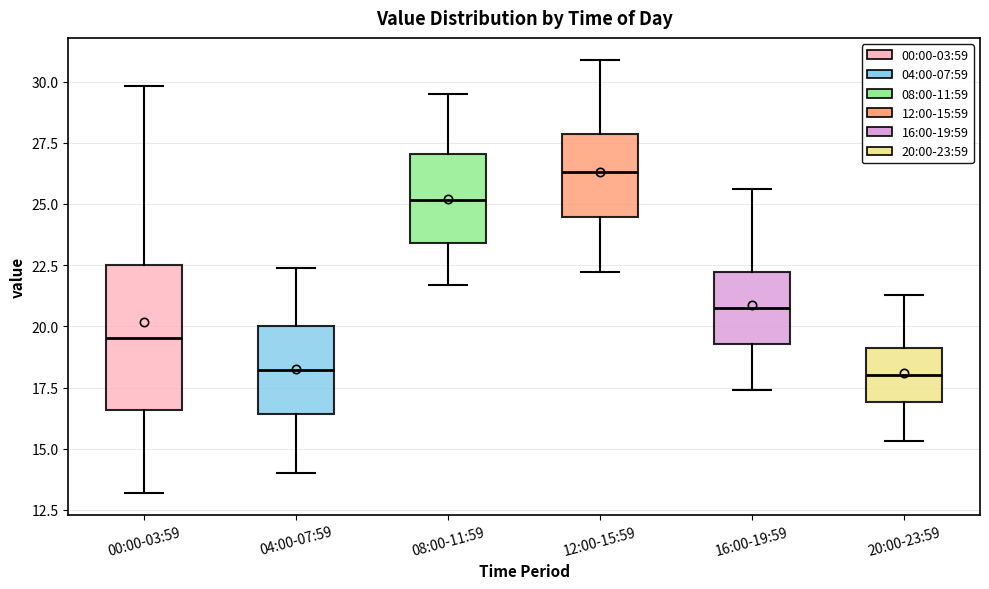

Reading left to right, transcribe this box plot: for each box, give where its median line is, the range the box spans, and where its two whiskers end, as read against the y-axis. The values are not printed on the chart, so give them approximately, as read against the axis.

00:00-03:59: median 19.5, box 16.5 to 22.5, whiskers 13.0 to 30.0
04:00-07:59: median 18.0, box 16.5 to 20.0, whiskers 14.0 to 22.5
08:00-11:59: median 25.0, box 23.5 to 27.0, whiskers 21.5 to 29.5
12:00-15:59: median 26.5, box 24.5 to 28.0, whiskers 22.0 to 31.0
16:00-19:59: median 21.0, box 19.5 to 22.0, whiskers 17.5 to 25.5
20:00-23:59: median 18.0, box 17.0 to 19.0, whiskers 15.5 to 21.5